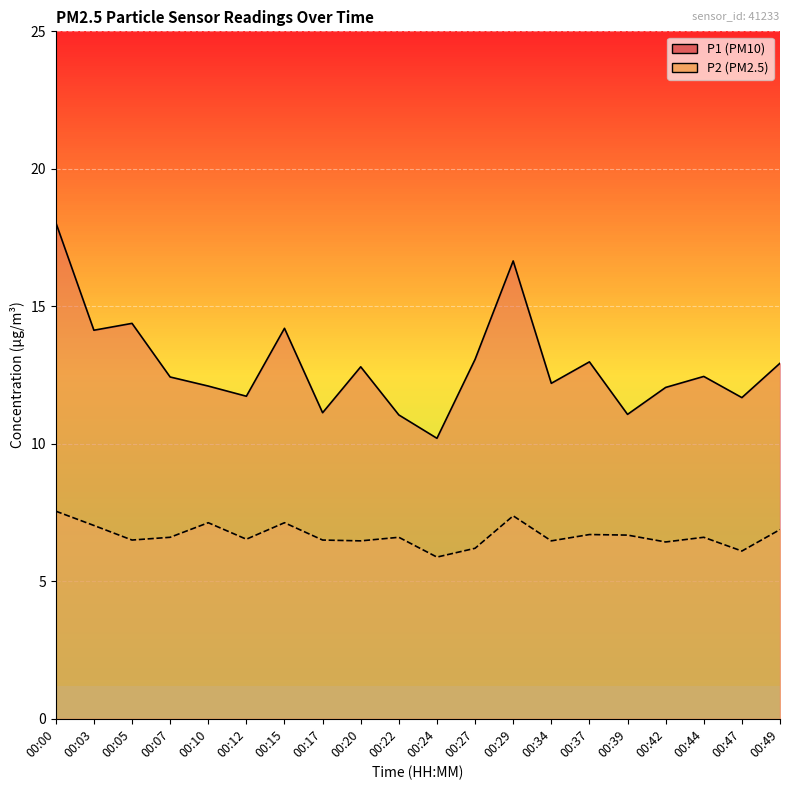

Where is the first local minimum for P2?

00:05